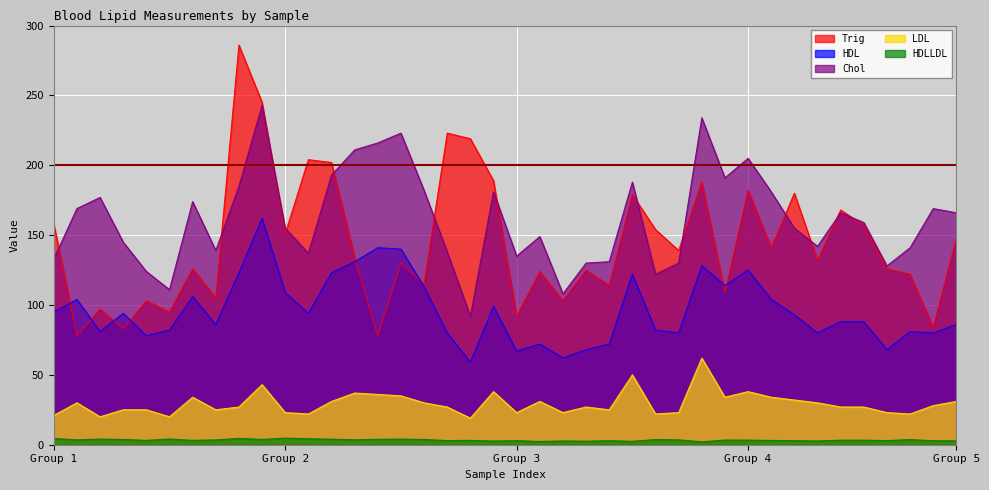

True or false: Chol and LDL intersect in this chart.

False